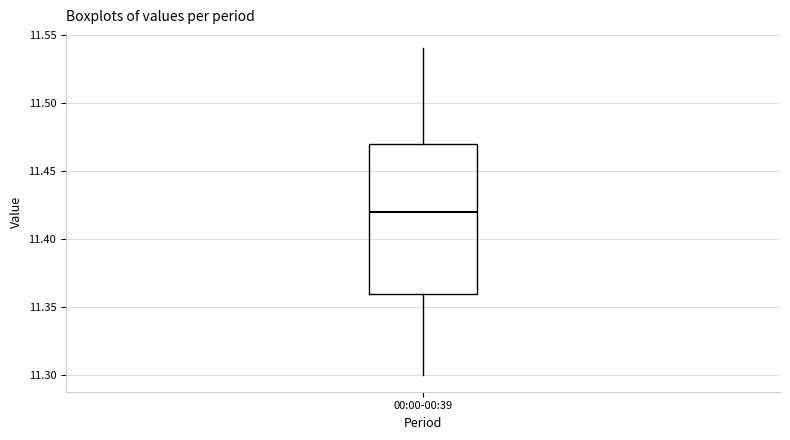

Read this box plot against the y-axis: the position of the median line, the range covered by the box, and the ends of both whiskers. The values are not printed on the chart, so give them approximately, as read against the axis.

median 11.42, box 11.36 to 11.47, whiskers 11.30 to 11.54